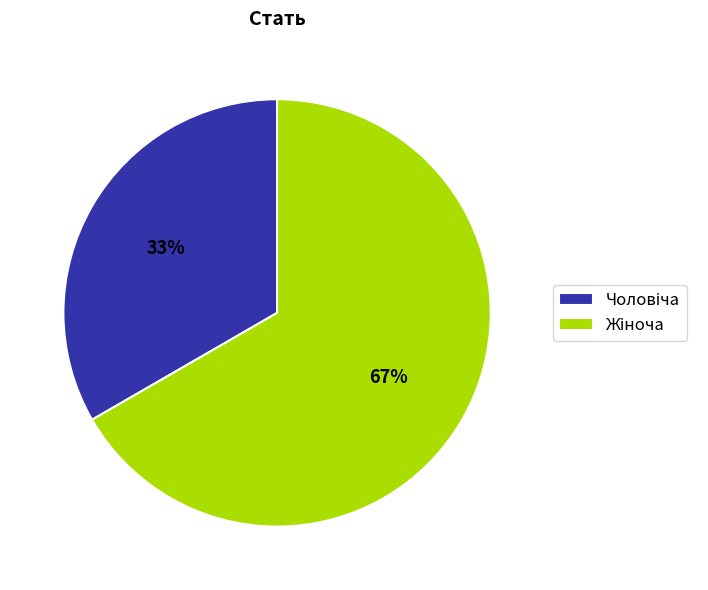

To the nearest percent, what is the average slice percentage?

50%